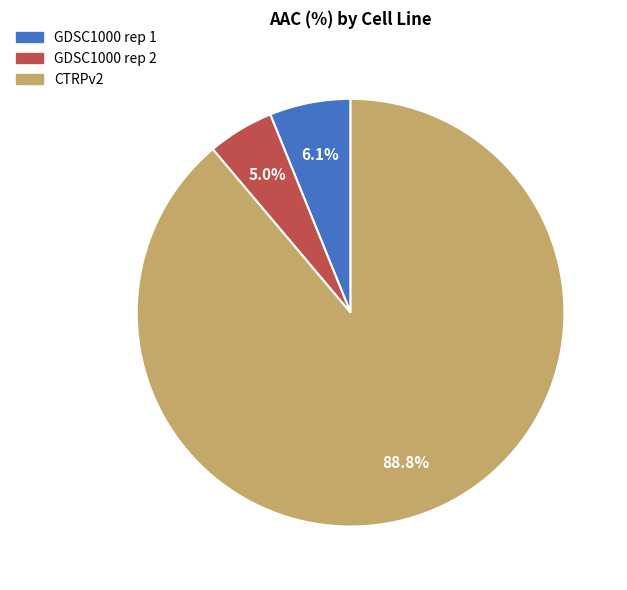

Is it true that CTRPv2 is 89% of the pie?

True